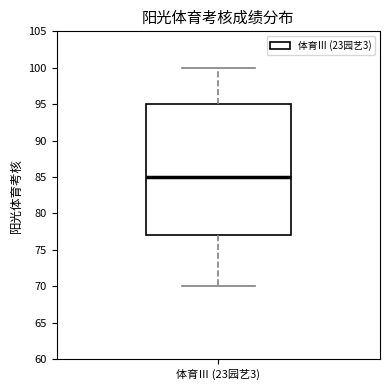

Read this box plot against the y-axis: the position of the median line, the range covered by the box, and the ends of both whiskers. The values are not printed on the chart, so give them approximately, as read against the axis.

median 85, box 77 to 95, whiskers 70 to 100